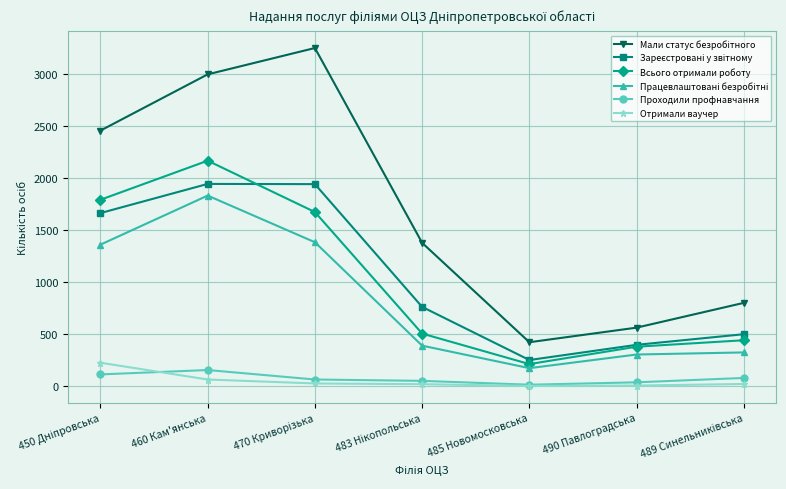

What is the label of the 2nd point from the right?

490 Павлоградська